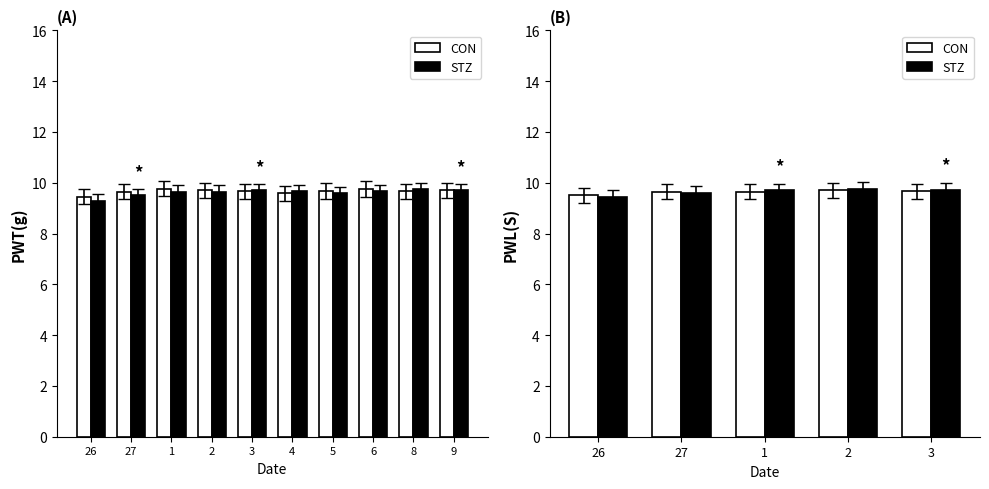

What position from the right is 3?

1